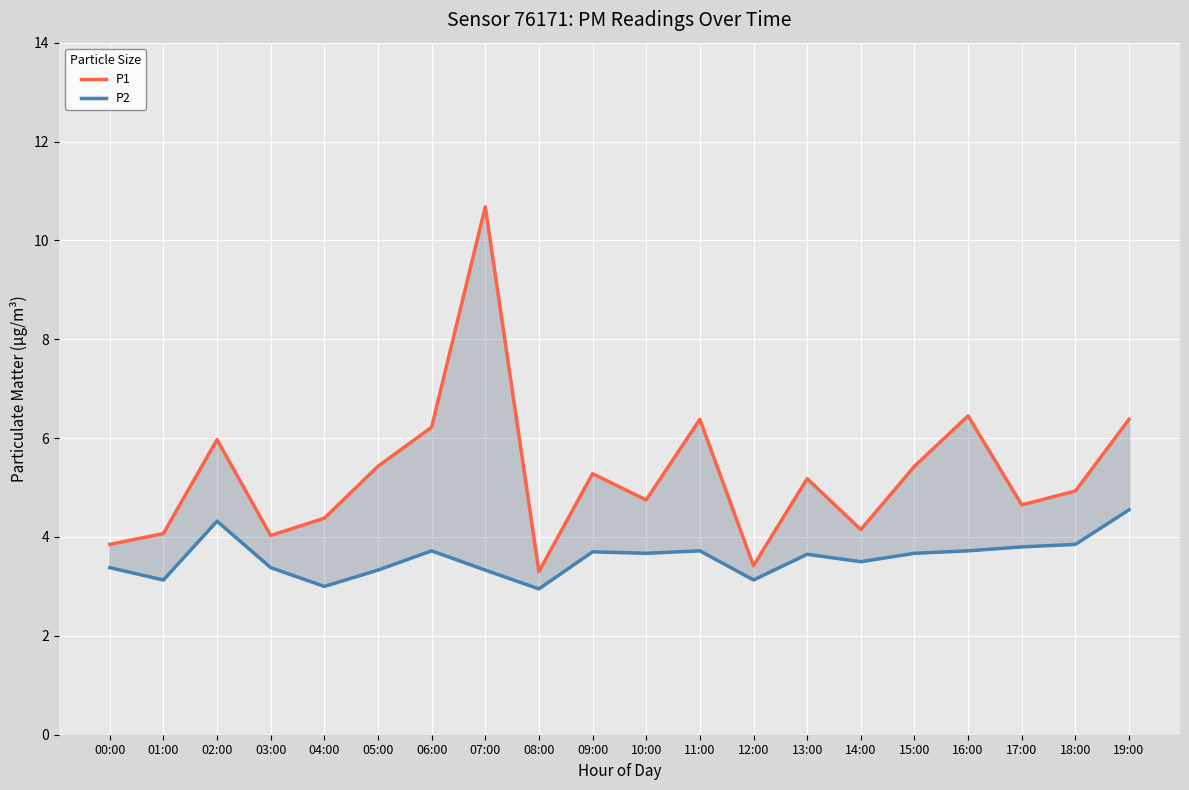

How many lines are shown in the chart?

2